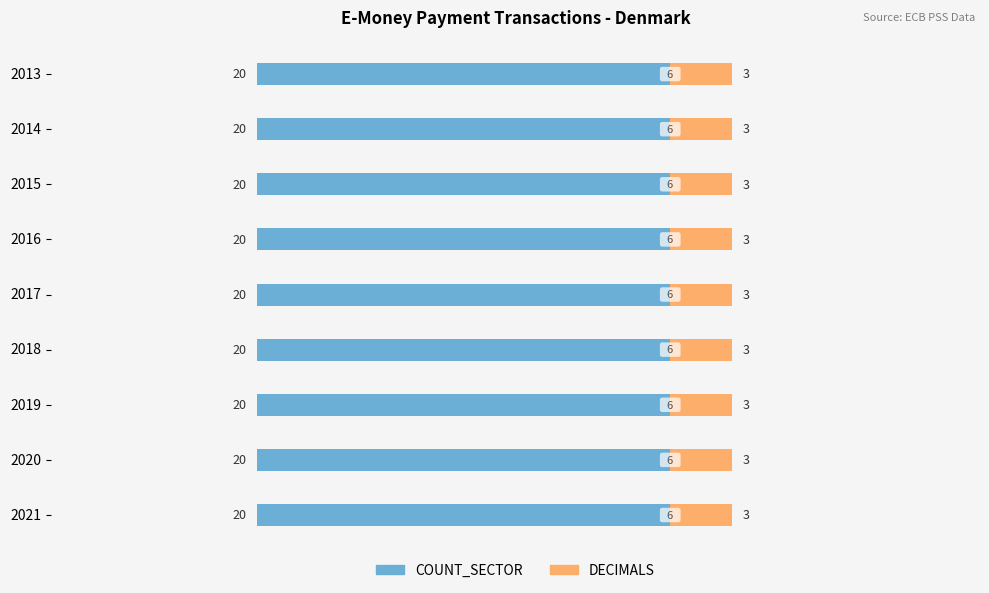

Rank the series by their average value, from highest to lowest.

COUNT_SECTOR, UNIT_MULT, DECIMALS